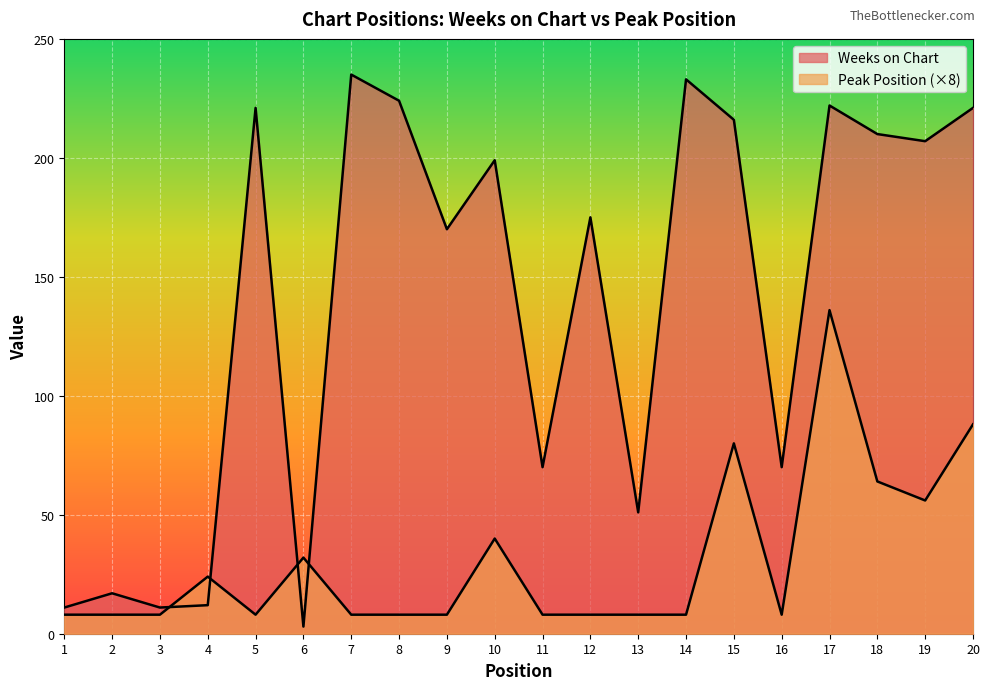

Reading left to right, what are all the values shown in this chart?

Weeks on Chart: 1=11	2=17	3=11	4=12	5=221	6=3	7=235	8=224	9=170	10=199	11=70	12=175	13=51	14=233	15=216	16=70	17=222	18=210	19=207	20=221
Peak Position: 1=8	2=8	3=8	4=24	5=8	6=32	7=8	8=8	9=8	10=40	11=8	12=8	13=8	14=8	15=80	16=8	17=136	18=64	19=56	20=88